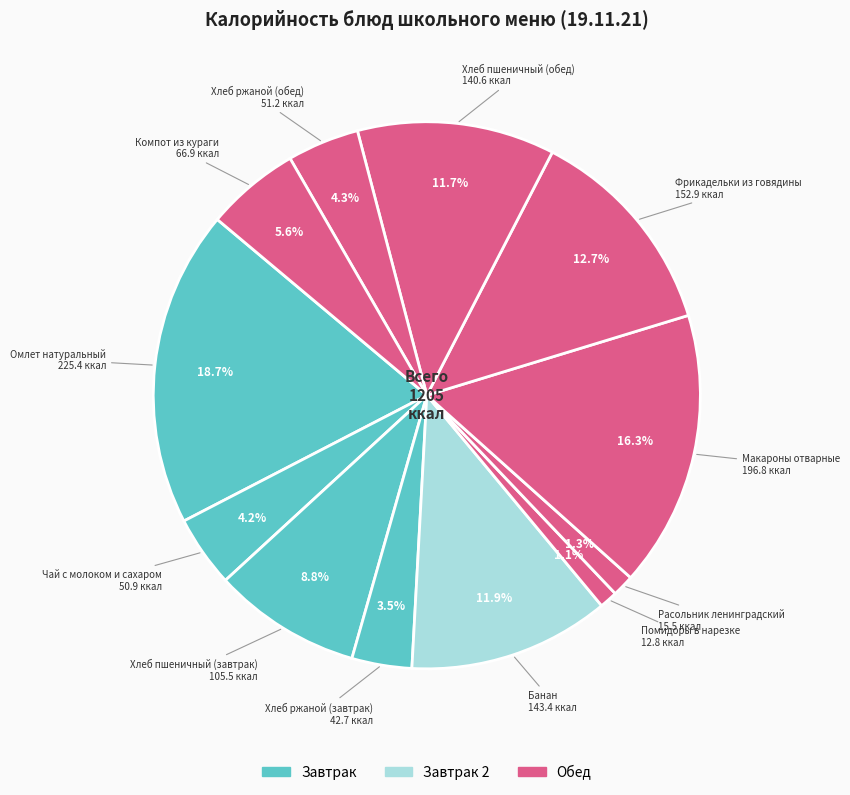

Count the number of slices in the pie.

12